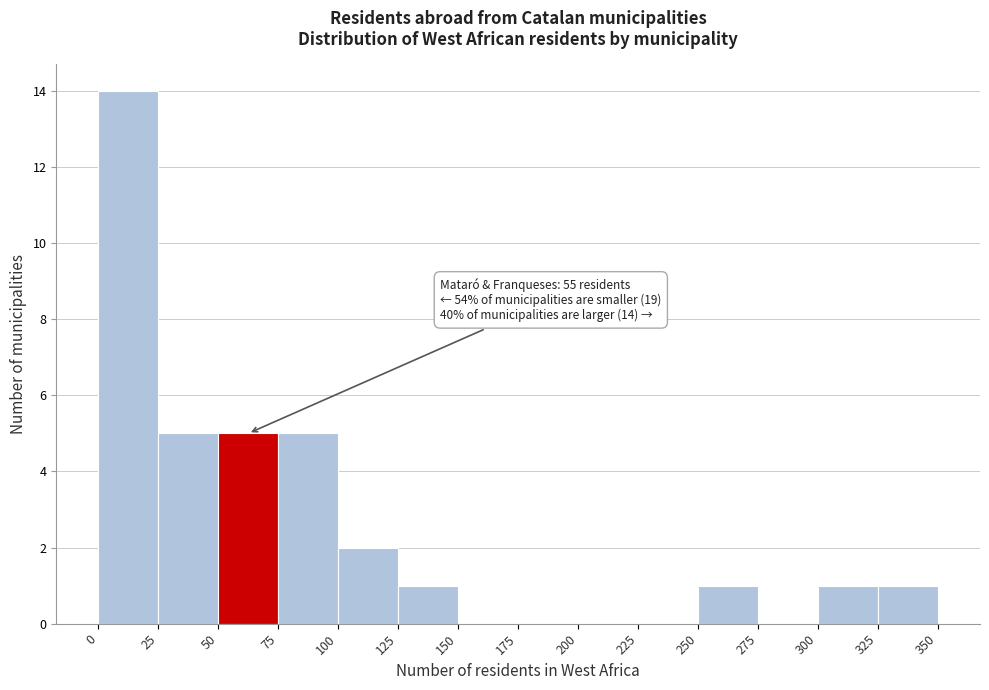

Which range on the x-axis has the tallest bar?

0 to 25